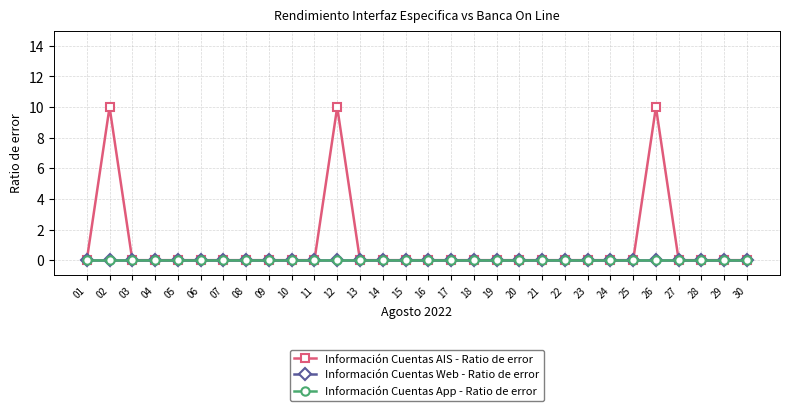

Does the chart have visible grid lines?

Yes